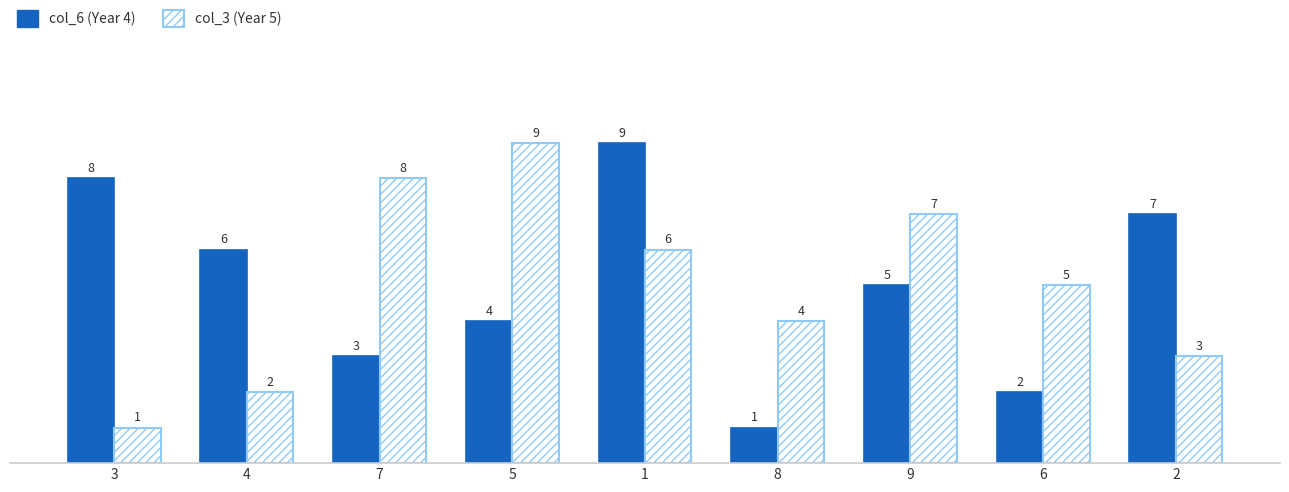

What is the difference between the highest and lowest values at 7?

5